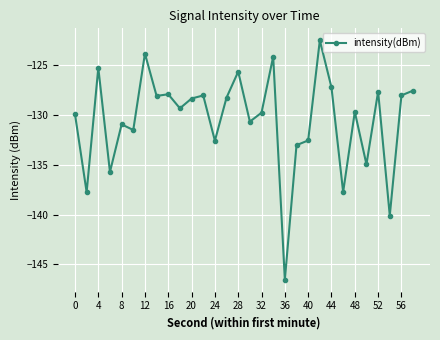

What is the minimum value shown in the chart?

-146.6